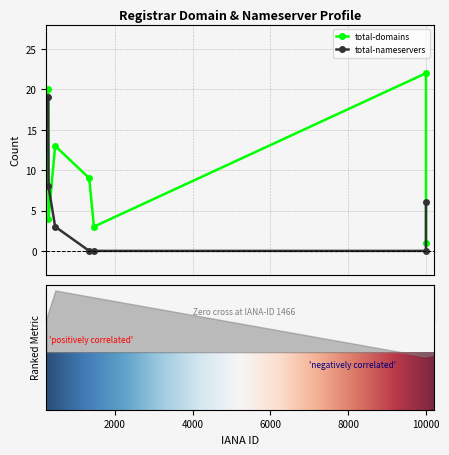

Is it true that total-nameservers equals 11 at 299?

False